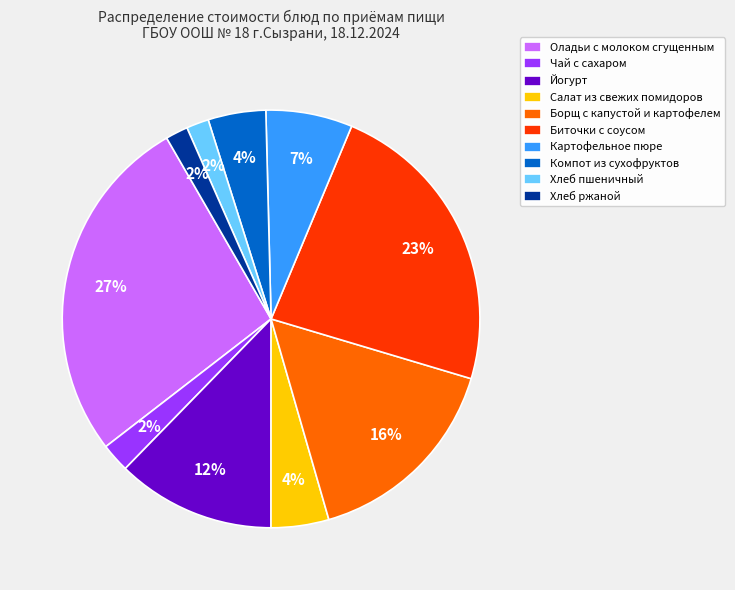

Do Хлеб пшеничный and Чай с сахаром together represent more than half of the pie?

No